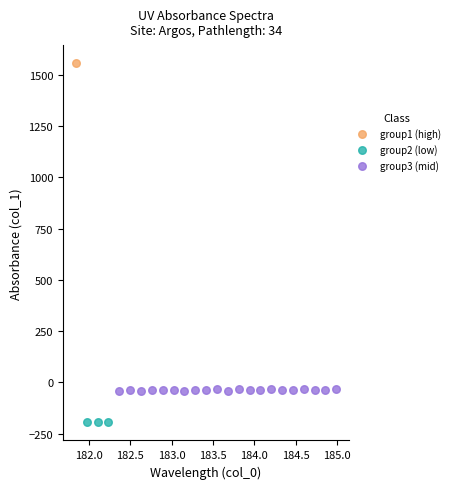

What are all the series names shown in the legend?

group1 (high), group2 (low), group3 (mid)